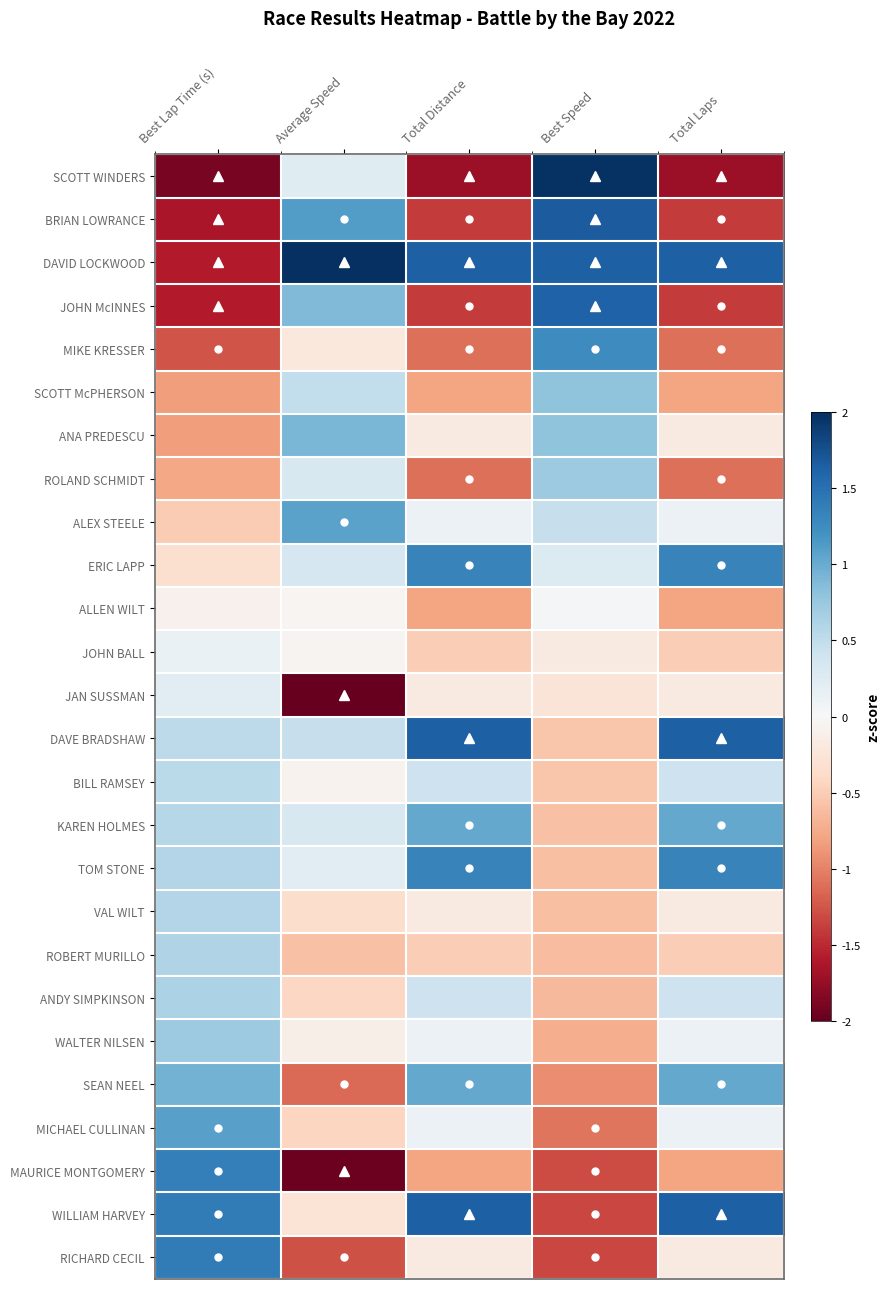

Reading left to right, extract all data points from this chart.

SCOTT WINDERS: Best Lap Time (s)=-1.9	Average Speed=0.2	Total Distance=-1.7	Best Speed=2.0	Total Laps=-1.7
BRIAN LOWRANCE: Best Lap Time (s)=-1.6	Average Speed=1.1	Total Distance=-1.4	Best Speed=1.7	Total Laps=-1.4
DAVID LOCKWOOD: Best Lap Time (s)=-1.6	Average Speed=2.0	Total Distance=1.6	Best Speed=1.6	Total Laps=1.6
JOHN McINNES: Best Lap Time (s)=-1.6	Average Speed=0.9	Total Distance=-1.4	Best Speed=1.6	Total Laps=-1.4
MIKE KRESSER: Best Lap Time (s)=-1.3	Average Speed=-0.2	Total Distance=-1.1	Best Speed=1.3	Total Laps=-1.1
SCOTT McPHERSON: Best Lap Time (s)=-0.8	Average Speed=0.5	Total Distance=-0.8	Best Speed=0.8	Total Laps=-0.8
ANA PREDESCU: Best Lap Time (s)=-0.8	Average Speed=0.9	Total Distance=-0.2	Best Speed=0.8	Total Laps=-0.2
ROLAND SCHMIDT: Best Lap Time (s)=-0.8	Average Speed=0.3	Total Distance=-1.1	Best Speed=0.7	Total Laps=-1.1
ALEX STEELE: Best Lap Time (s)=-0.5	Average Speed=1.1	Total Distance=0.1	Best Speed=0.5	Total Laps=0.1
ERIC LAPP: Best Lap Time (s)=-0.3	Average Speed=0.3	Total Distance=1.3	Best Speed=0.3	Total Laps=1.3
ALLEN WILT: Best Lap Time (s)=-0.1	Average Speed=-0.0	Total Distance=-0.8	Best Speed=0.0	Total Laps=-0.8
JOHN BALL: Best Lap Time (s)=0.1	Average Speed=-0.1	Total Distance=-0.5	Best Speed=-0.2	Total Laps=-0.5
JAN SUSSMAN: Best Lap Time (s)=0.2	Average Speed=-2.0	Total Distance=-0.2	Best Speed=-0.3	Total Laps=-0.2
DAVE BRADSHAW: Best Lap Time (s)=0.5	Average Speed=0.5	Total Distance=1.6	Best Speed=-0.5	Total Laps=1.6
BILL RAMSEY: Best Lap Time (s)=0.5	Average Speed=-0.1	Total Distance=0.4	Best Speed=-0.6	Total Laps=0.4
KAREN HOLMES: Best Lap Time (s)=0.6	Average Speed=0.3	Total Distance=1.0	Best Speed=-0.6	Total Laps=1.0
TOM STONE: Best Lap Time (s)=0.6	Average Speed=0.2	Total Distance=1.3	Best Speed=-0.6	Total Laps=1.3
VAL WILT: Best Lap Time (s)=0.6	Average Speed=-0.4	Total Distance=-0.2	Best Speed=-0.6	Total Laps=-0.2
ROBERT MURILLO: Best Lap Time (s)=0.6	Average Speed=-0.6	Total Distance=-0.5	Best Speed=-0.6	Total Laps=-0.5
ANDY SIMPKINSON: Best Lap Time (s)=0.6	Average Speed=-0.4	Total Distance=0.4	Best Speed=-0.6	Total Laps=0.4
WALTER NILSEN: Best Lap Time (s)=0.7	Average Speed=-0.1	Total Distance=0.1	Best Speed=-0.7	Total Laps=0.1
SEAN NEEL: Best Lap Time (s)=0.9	Average Speed=-1.1	Total Distance=1.0	Best Speed=-0.9	Total Laps=1.0
MICHAEL CULLINAN: Best Lap Time (s)=1.1	Average Speed=-0.4	Total Distance=0.1	Best Speed=-1.1	Total Laps=0.1
MAURICE MONTGOMERY: Best Lap Time (s)=1.4	Average Speed=-2.0	Total Distance=-0.8	Best Speed=-1.3	Total Laps=-0.8
WILLIAM HARVEY: Best Lap Time (s)=1.4	Average Speed=-0.3	Total Distance=1.6	Best Speed=-1.3	Total Laps=1.6
RICHARD CECIL: Best Lap Time (s)=1.4	Average Speed=-1.3	Total Distance=-0.2	Best Speed=-1.3	Total Laps=-0.2